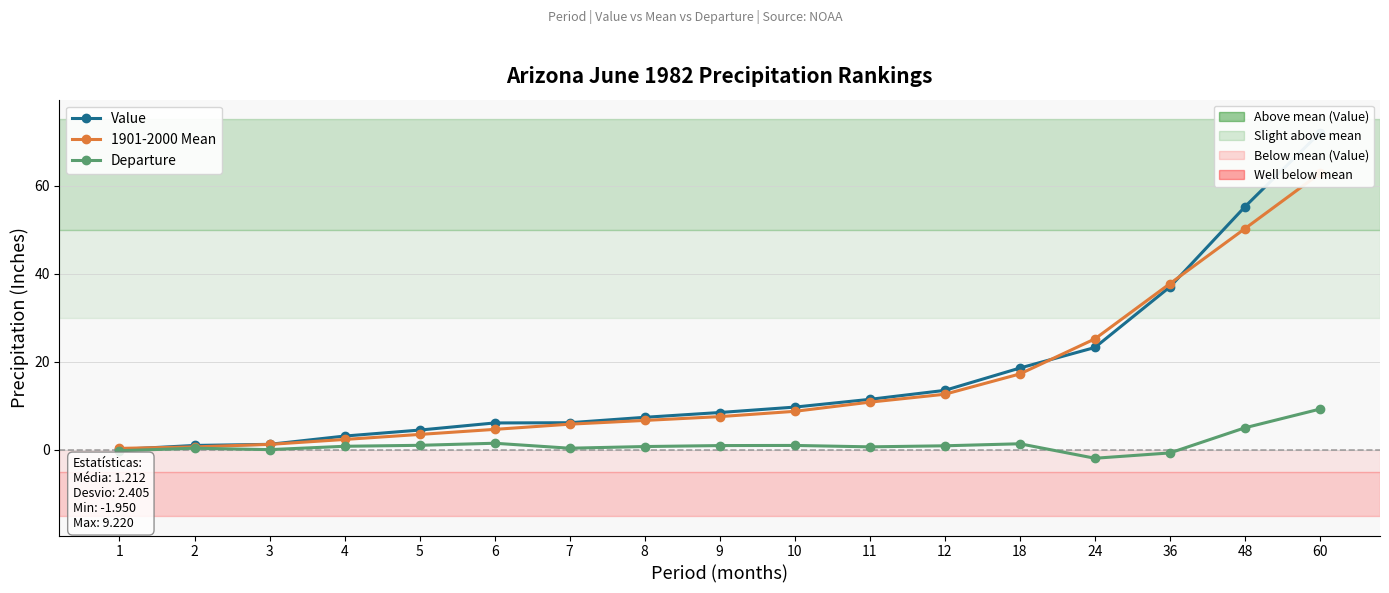

Between 7 and 4, which is larger?

7